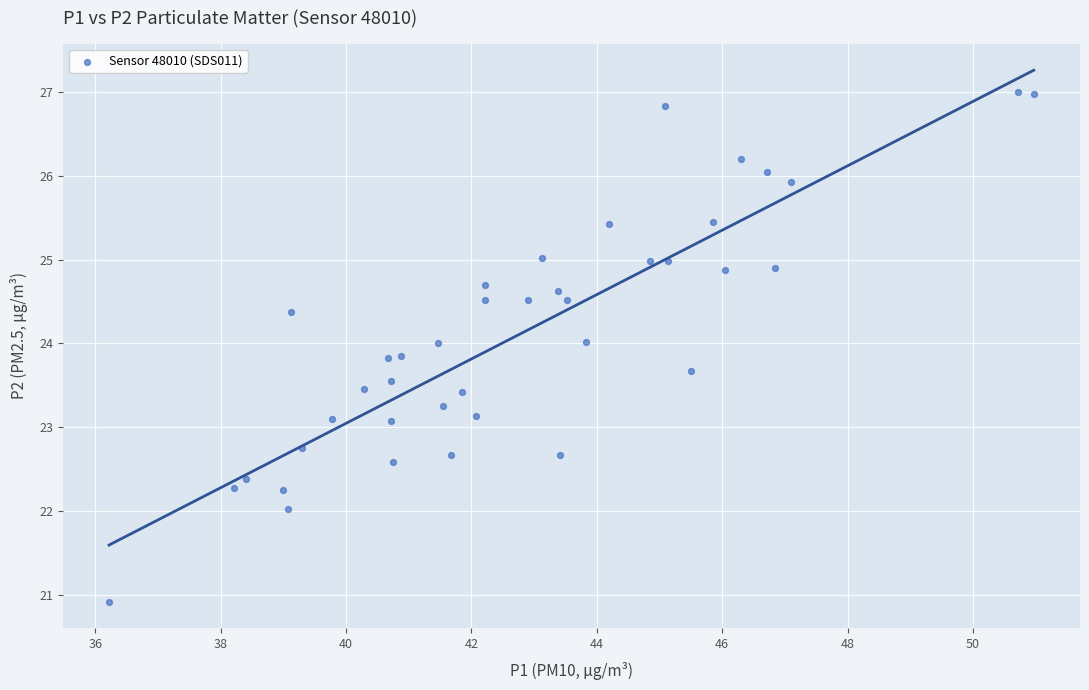

What is the range of X values (max minus min)?

14.8